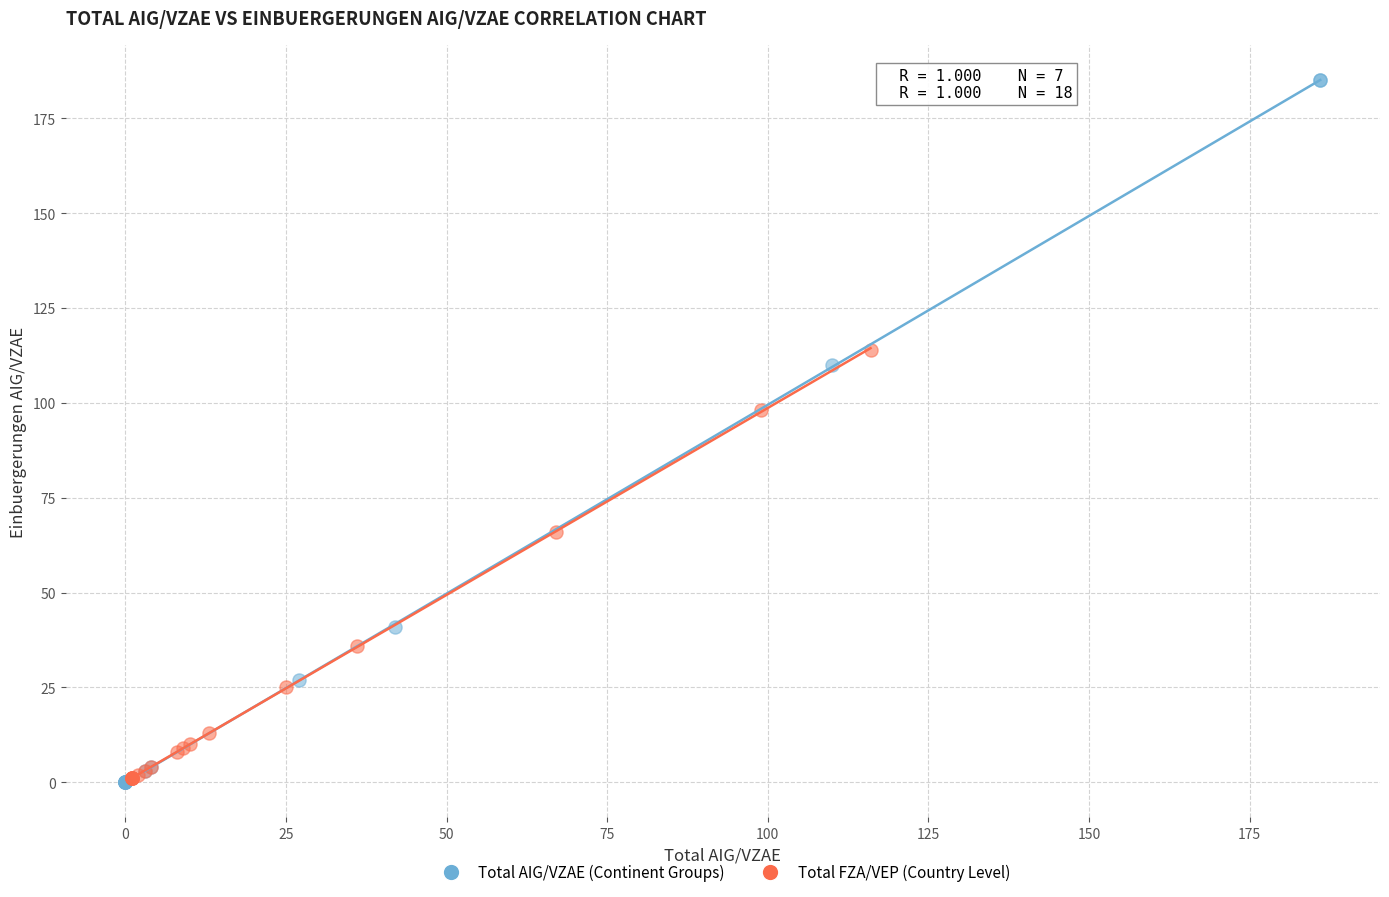

Which series reaches the maximum Y coordinate?

Total AIG/VZAE (Continent Groups)